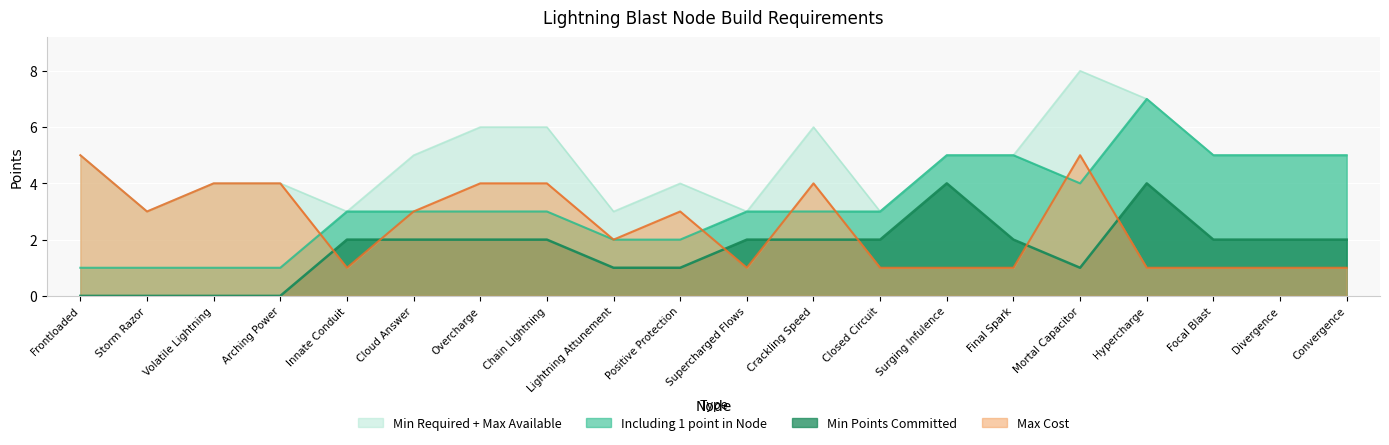

What is the label of the 12th point from the left?

Crackling Speed